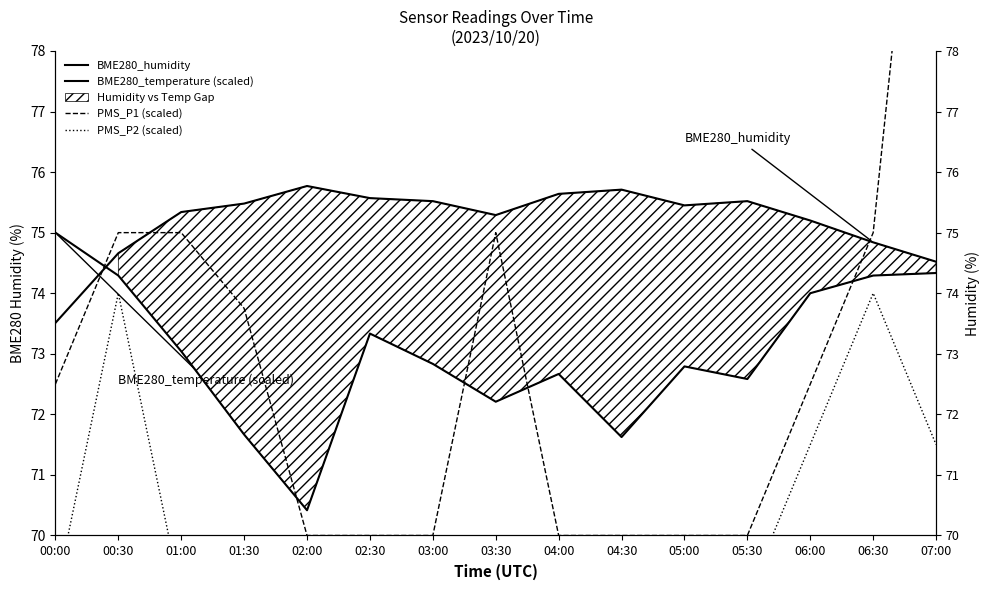

Which category has the lowest value in the PMS_P1 (scaled) series?

02:00